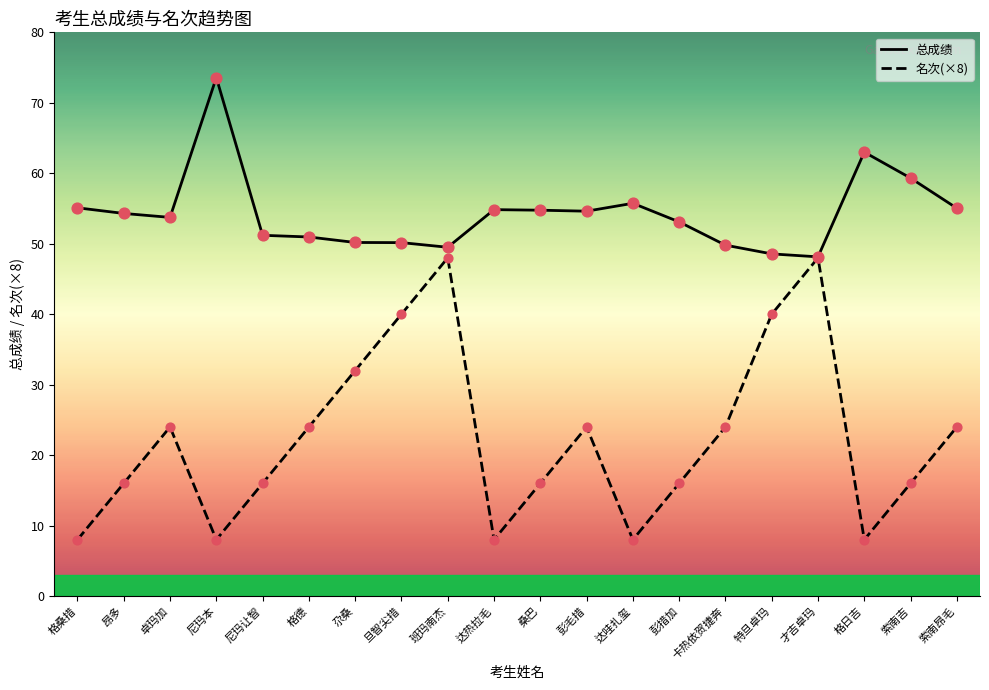

Is the value of 总成绩 at 班玛南杰 greater than the value of 名次 at 索南吉?

Yes